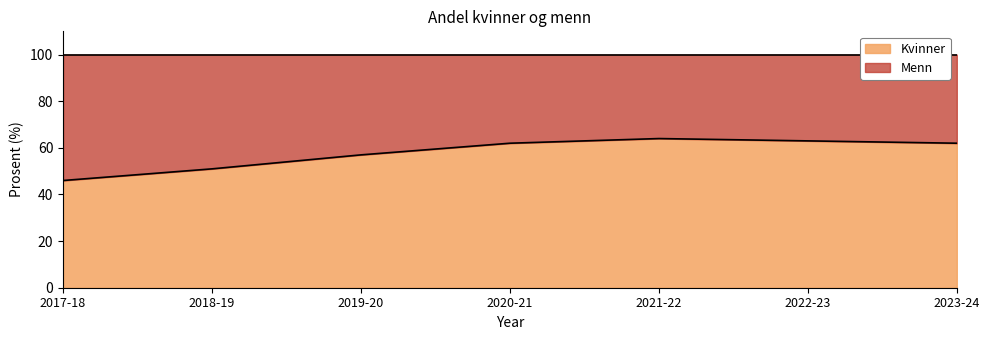

True or false: the data has more than 1 interior local peaks.

False